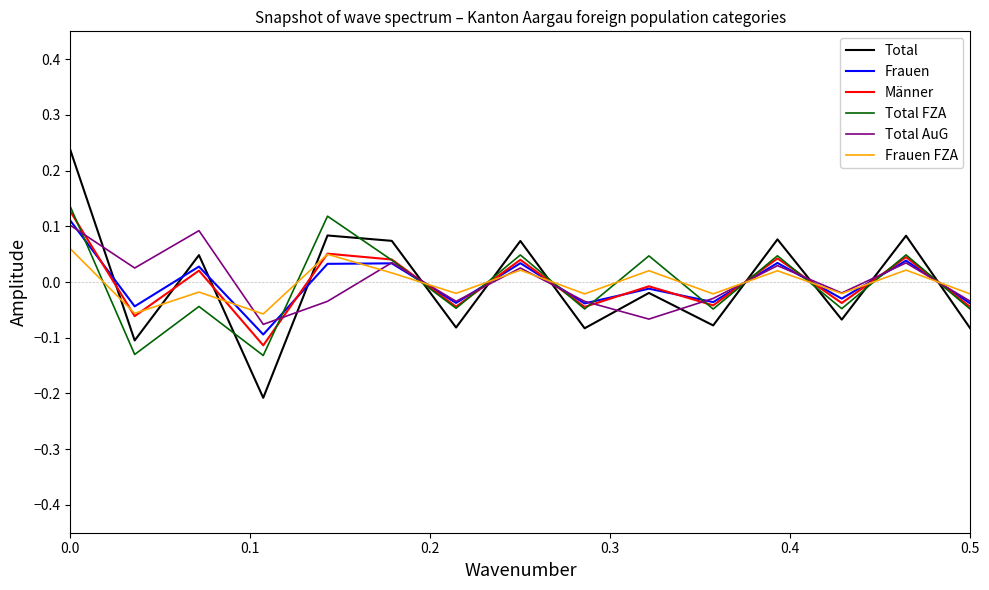

Which series has the largest range (max minus min)?

Total